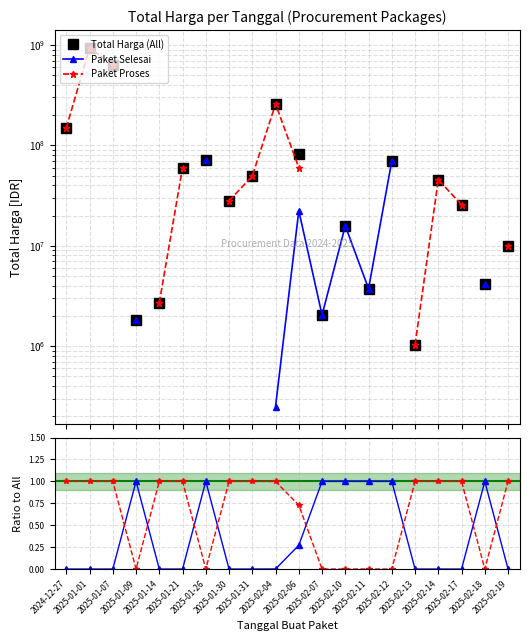

List the labels in order of Selesai/All value, largest first.

2025-01-09, 2025-01-26, 2025-02-07, 2025-02-10, 2025-02-11, 2025-02-12, 2025-02-18, 2025-02-06, 2025-02-04, 2024-12-27, 2025-01-01, 2025-01-07, 2025-01-14, 2025-01-21, 2025-01-30, 2025-01-31, 2025-02-13, 2025-02-14, 2025-02-17, 2025-02-19